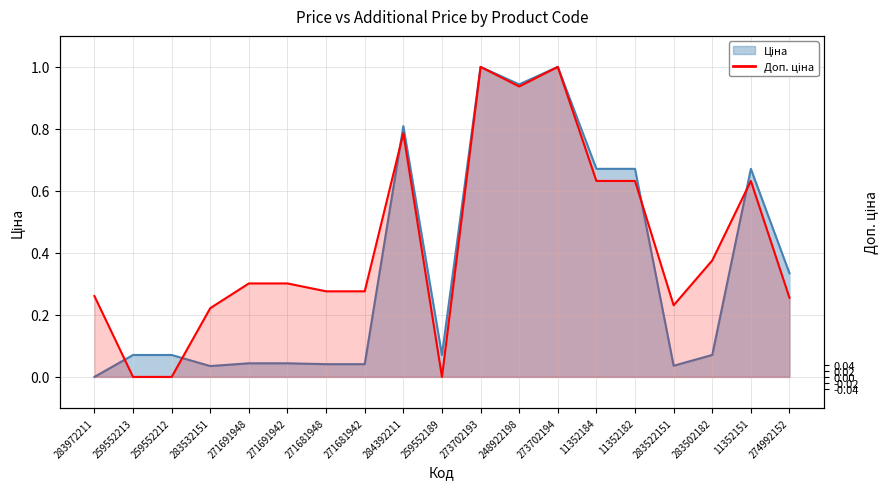

Does the chart display data point markers on the line(s)?

No